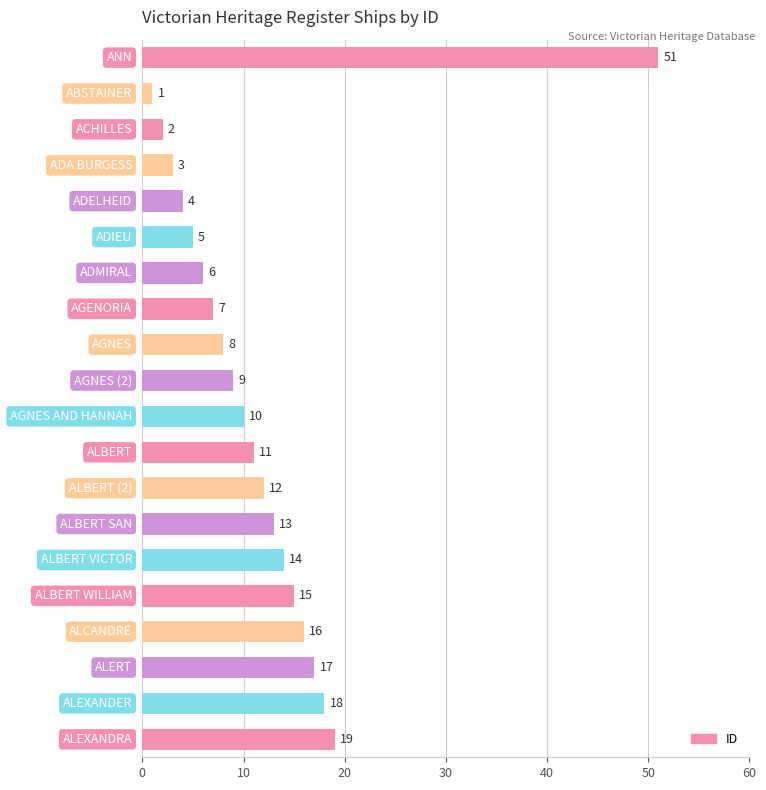

Does the chart contain any negative values?

No